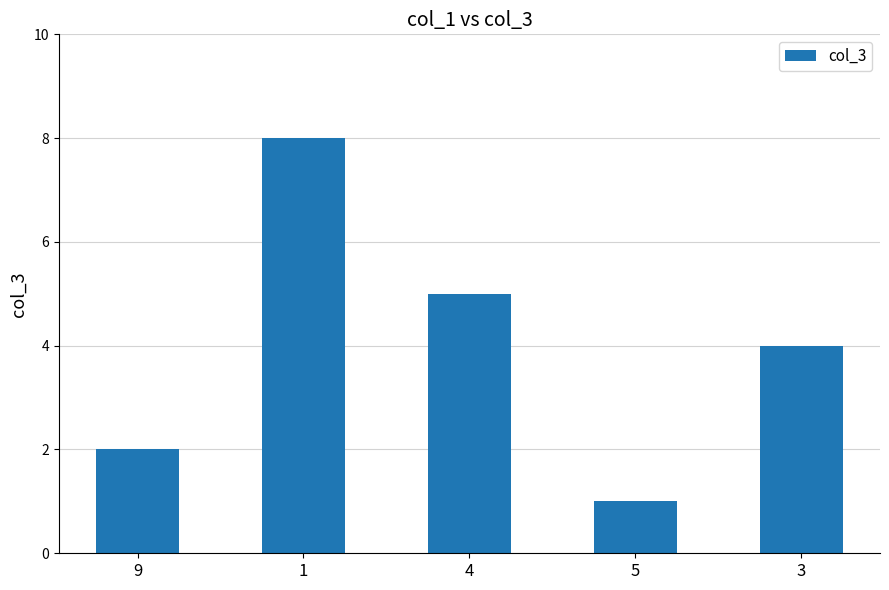

Are the bars grouped side by side (vs. stacked)?

No